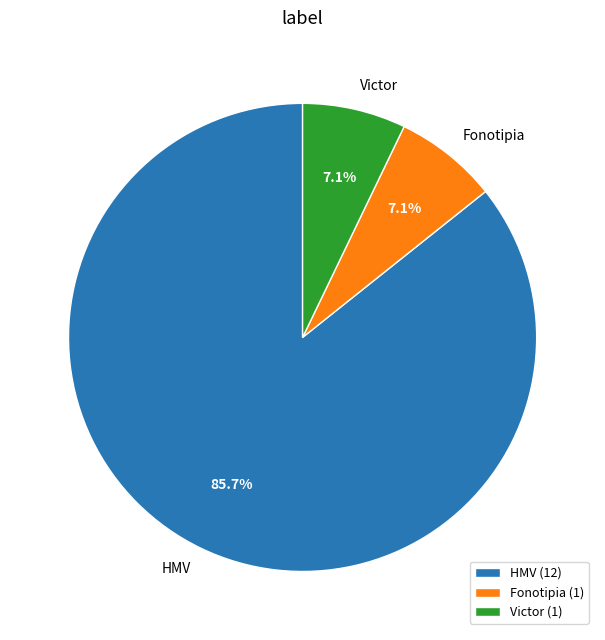

What is the ratio of the value at Victor to the value at Fonotipia?

1.0